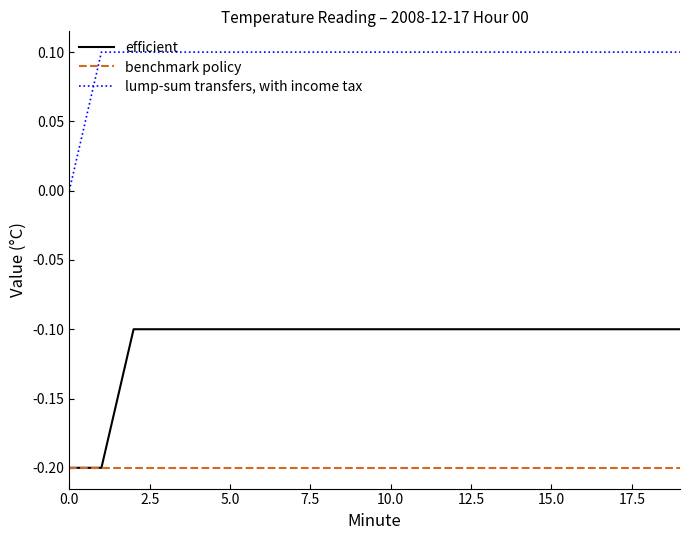

Reading left to right, what are all the values shown in this chart?

efficient: -0.2	-0.2	-0.1	-0.1	-0.1	-0.1	-0.1	-0.1	-0.1	-0.1	-0.1	-0.1	-0.1	-0.1	-0.1	-0.1	-0.1	-0.1	-0.1	-0.1
benchmark policy: -0.2	-0.2	-0.2	-0.2	-0.2	-0.2	-0.2	-0.2	-0.2	-0.2	-0.2	-0.2	-0.2	-0.2	-0.2	-0.2	-0.2	-0.2	-0.2	-0.2
lump-sum transfers, with income tax: 0.0	0.1	0.1	0.1	0.1	0.1	0.1	0.1	0.1	0.1	0.1	0.1	0.1	0.1	0.1	0.1	0.1	0.1	0.1	0.1